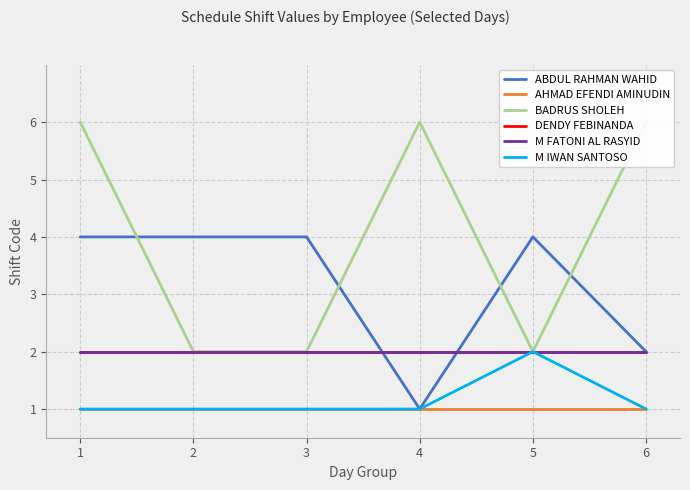

Reading right to left, extract all data points from this chart.

ABDUL RAHMAN WAHID: 2	4	1	4	4	4
AHMAD EFENDI AMINUDIN: 1	1	1	1	1	1
BADRUS SHOLEH: 6	2	6	2	2	6
DENDY FEBINANDA: 2	2	2	2	2	2
M FATONI AL RASYID: 2	2	2	2	2	2
M IWAN SANTOSO: 1	2	1	1	1	1